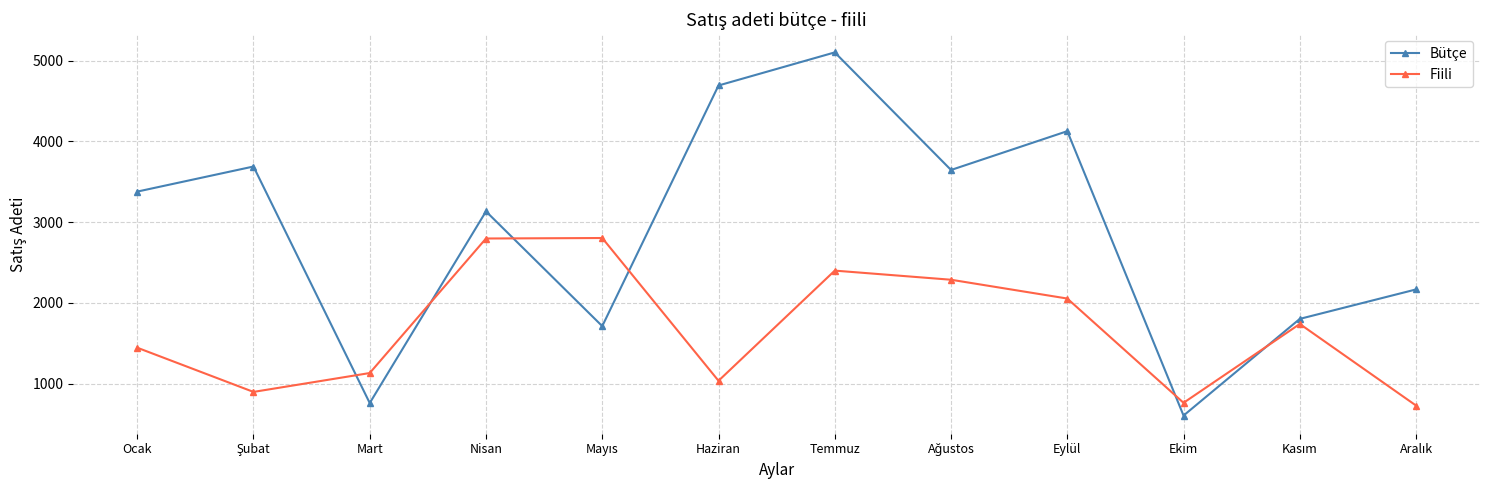

At Nisan, list the series in order from smallest to largest.

Fiili, Bütçe